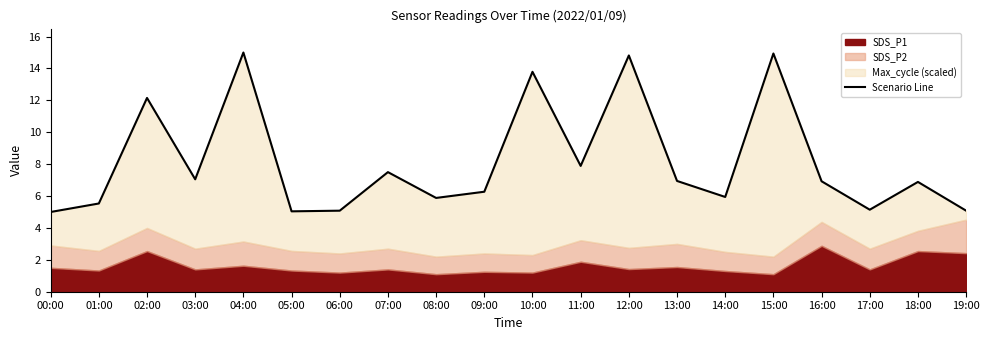

Approximately how many times larger is the value at 15:00 compared to 19:00?

2.9